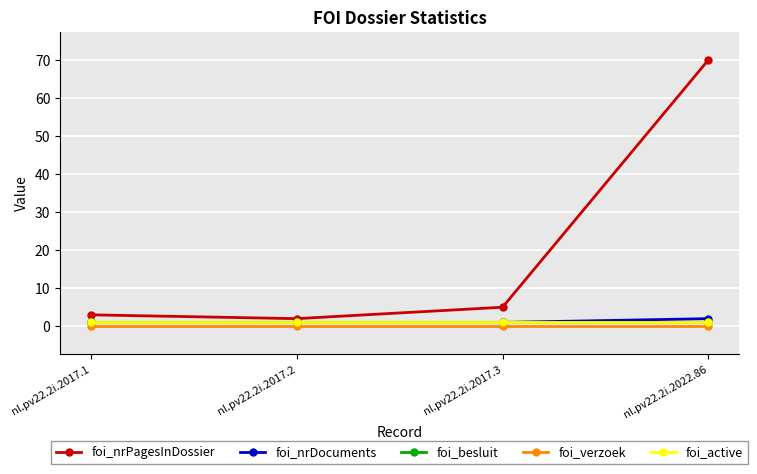

The value of foi_active at nl.pv22.2i.2017.3 is 0. True or false?

False